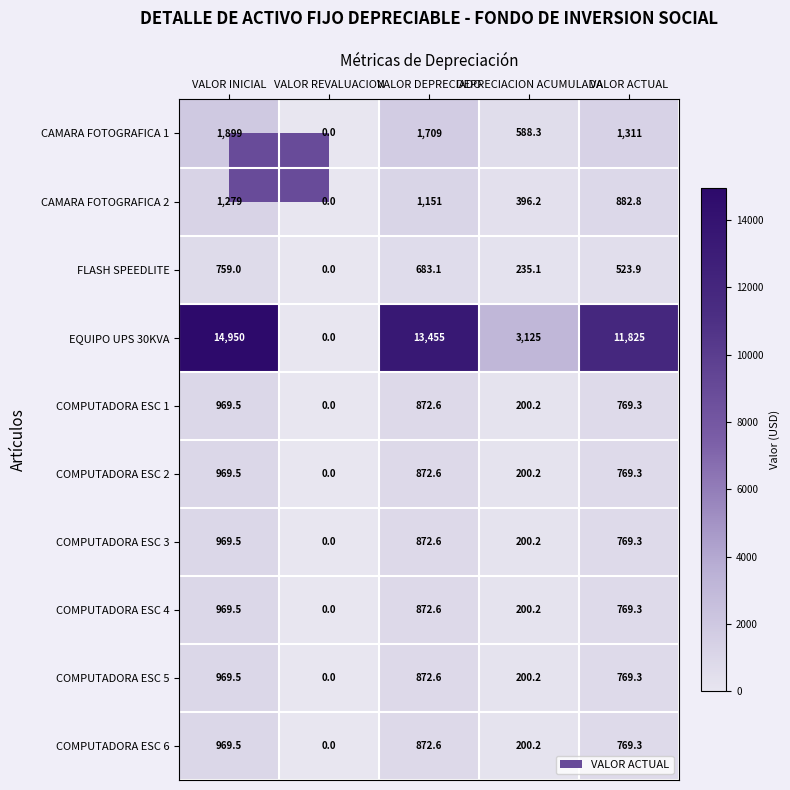

Is the value of COMPUTADORA ESC 3 at DEPRECIACION ACUMULADA greater than the value of CAMARA FOTOGRAFICA 2 at VALOR REVALUACION?

Yes